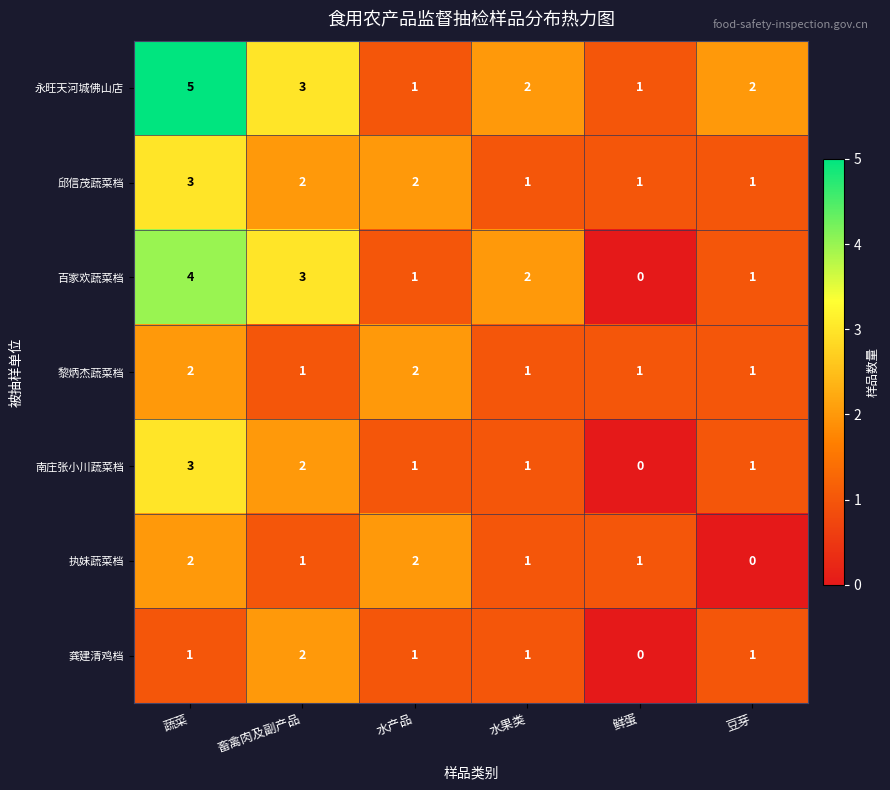

At which label is 百家欢蔬菜档 closest to 2?

水果类